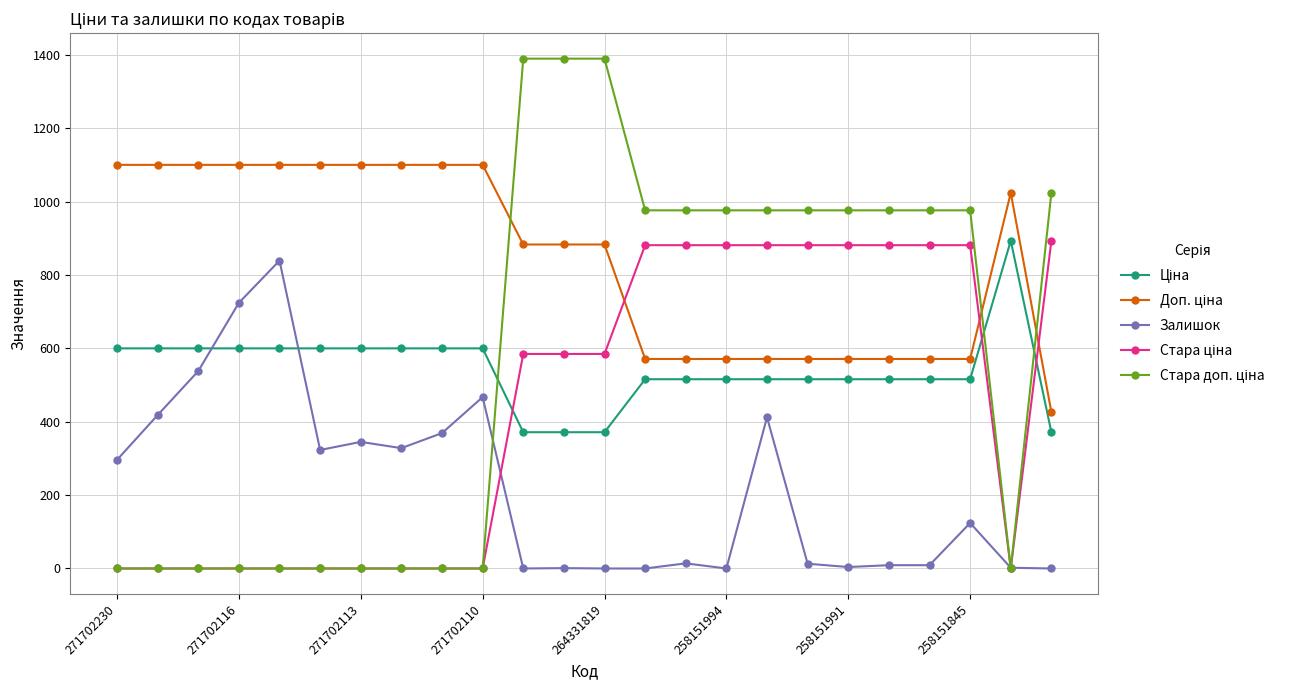

True or false: Ціна and Стара ціна cross at least once.

True